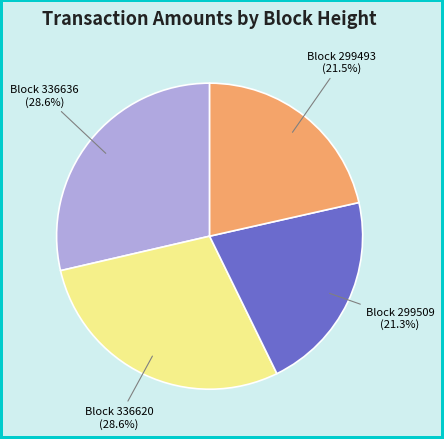

What percentage do Block 336636 (28.6%) and Block 336620 (28.6%) together represent?

57.2%